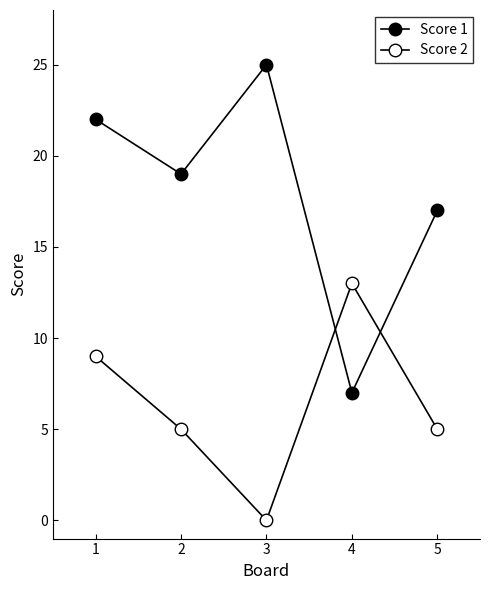

How many categories are shown in the chart?

5